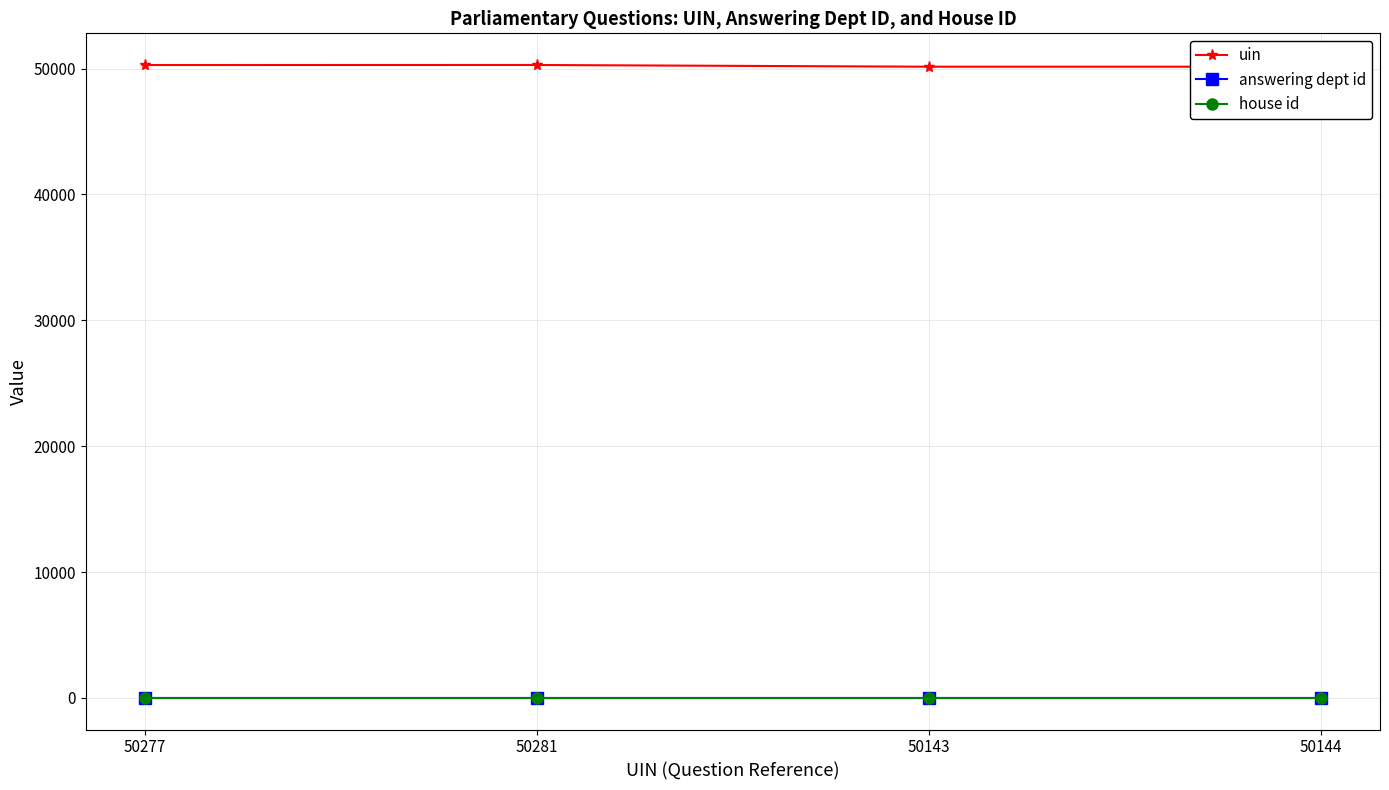

True or false: uin and house id intersect in this chart.

False